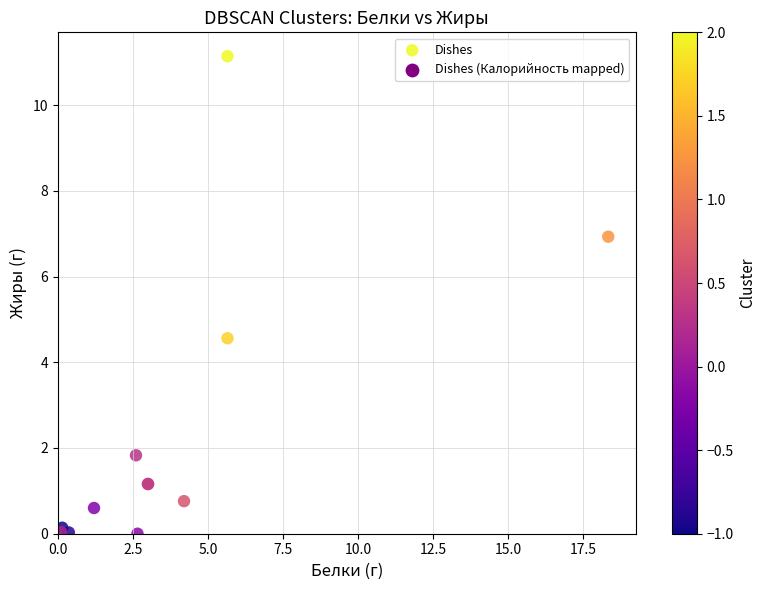

What Y value in the scatter plot is closest to 5?

4.6